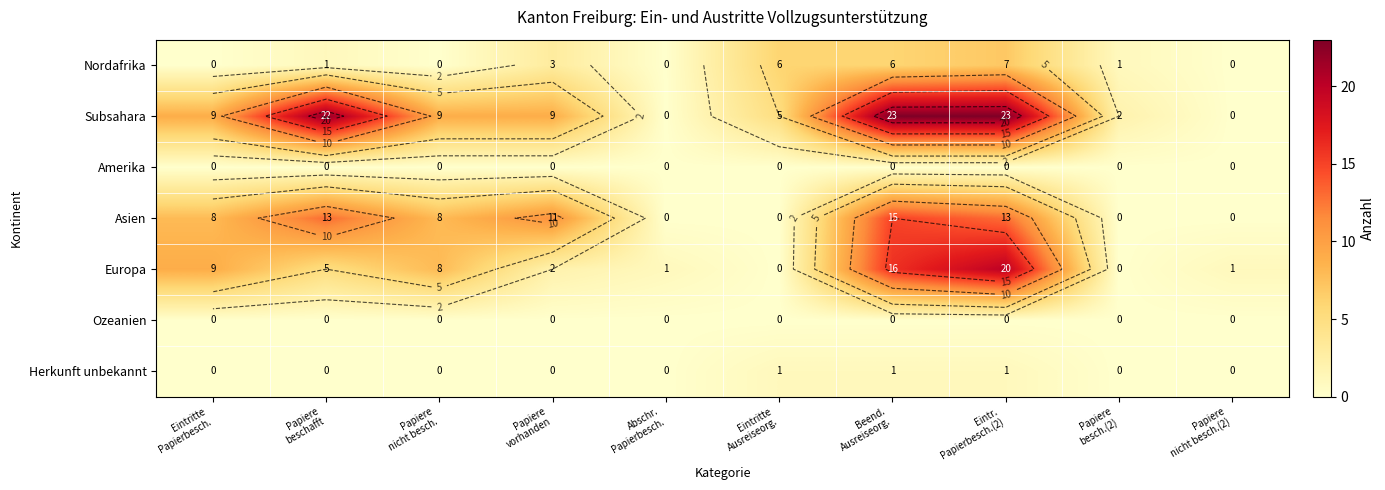

Where is Europa nearest to the value 10?

Eintritte Papierbesch.